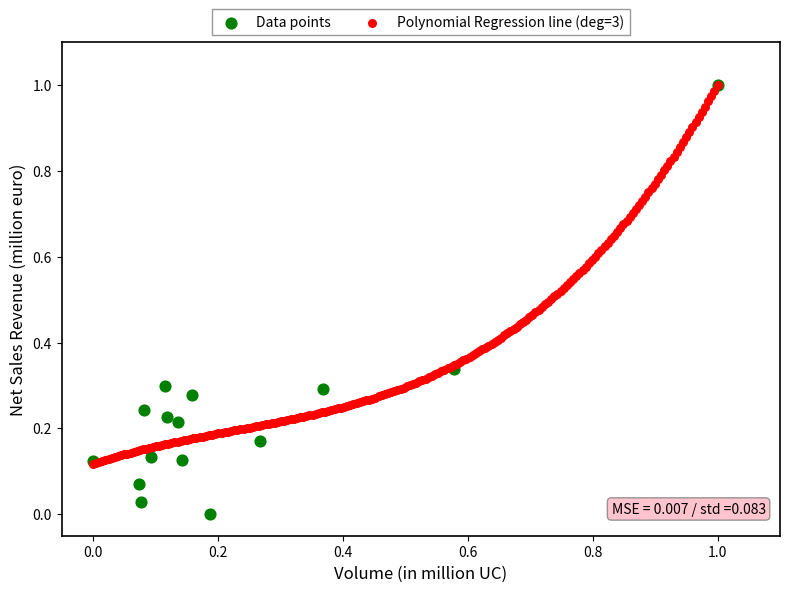

Which series has the largest Y range (max minus min)?

Data points